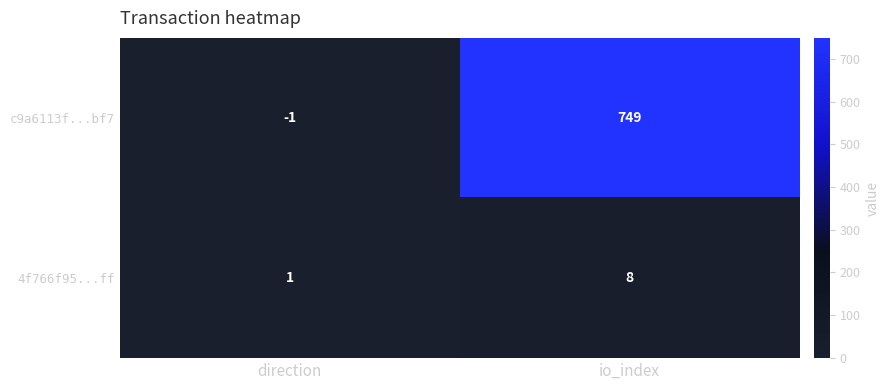

At which category does the chart reach its peak across all series?

io_index